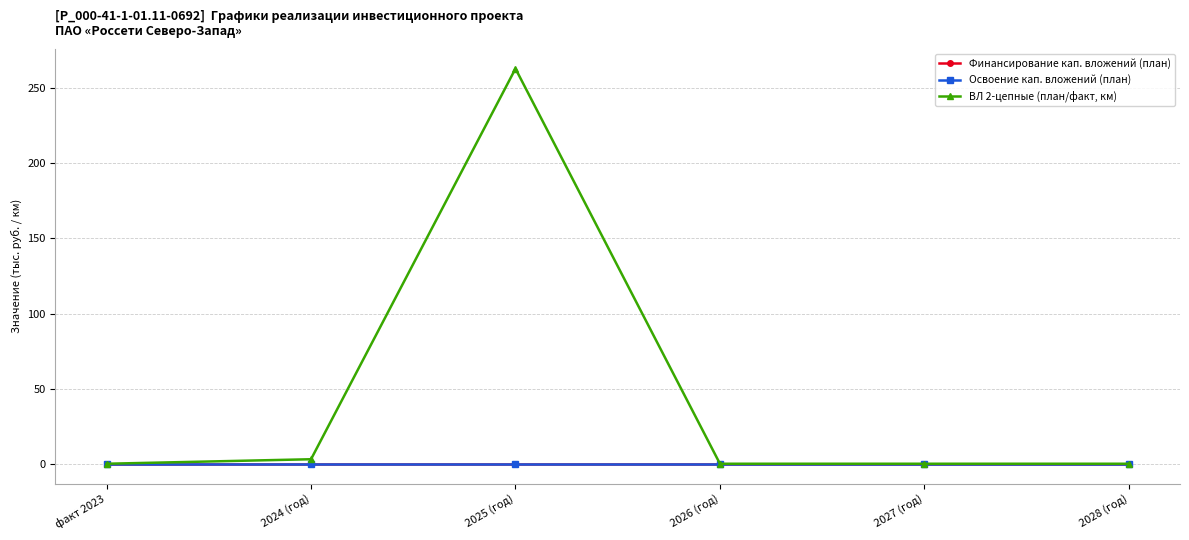

Reading left to right, transcribe all the data shown in this chart.

Финансирование кап. вложений (план): факт 2023=0	2024 (год)=0	2025 (год)=0	2026 (год)=0	2027 (год)=0	2028 (год)=0
Освоение кап. вложений (план): факт 2023=0	2024 (год)=0	2025 (год)=0	2026 (год)=0	2027 (год)=0	2028 (год)=0
ВЛ 2-цепные (план/факт, км): факт 2023=0	2024 (год)=3	2025 (год)=263	2026 (год)=0	2027 (год)=0	2028 (год)=0